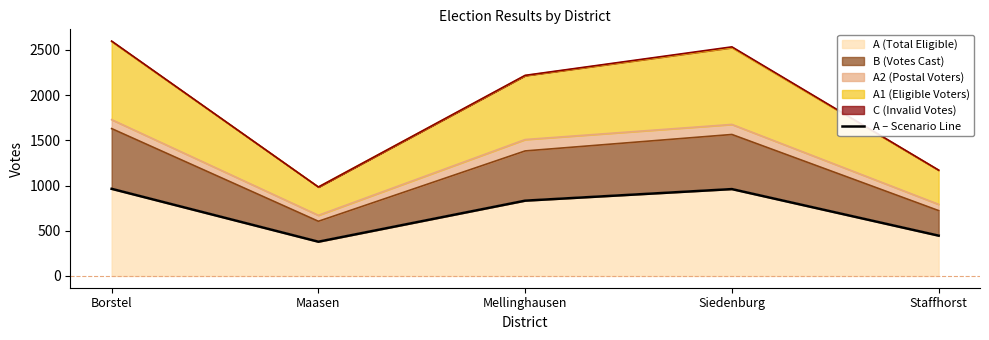

Which category has the highest value across all series?

Borstel